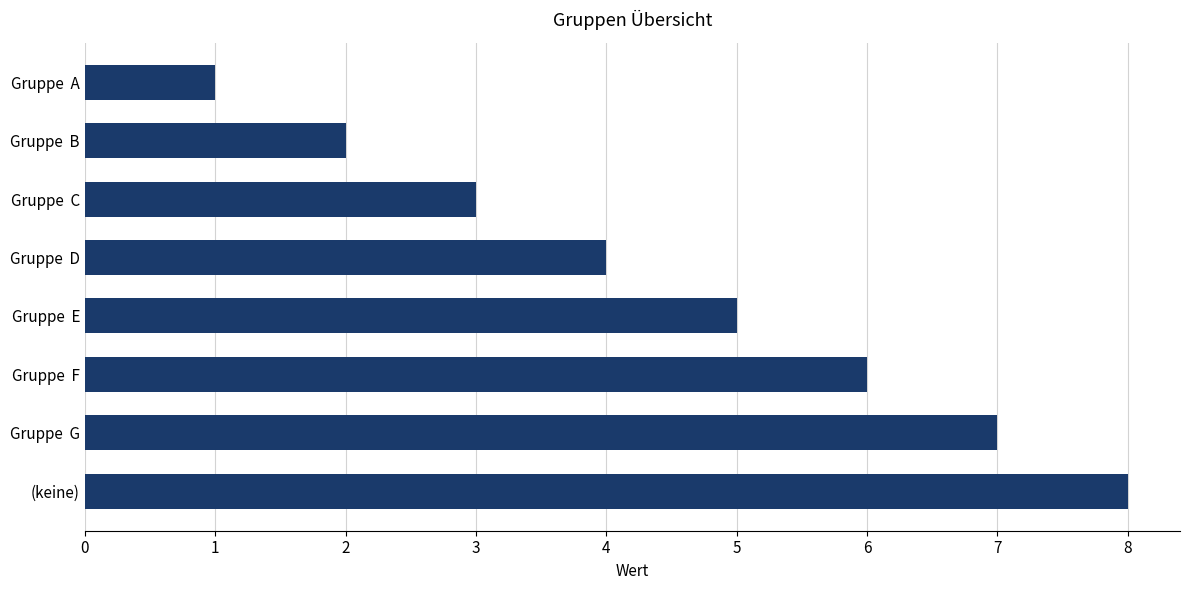

The chart shows a value of 9 at Gruppe  F. True or false?

False